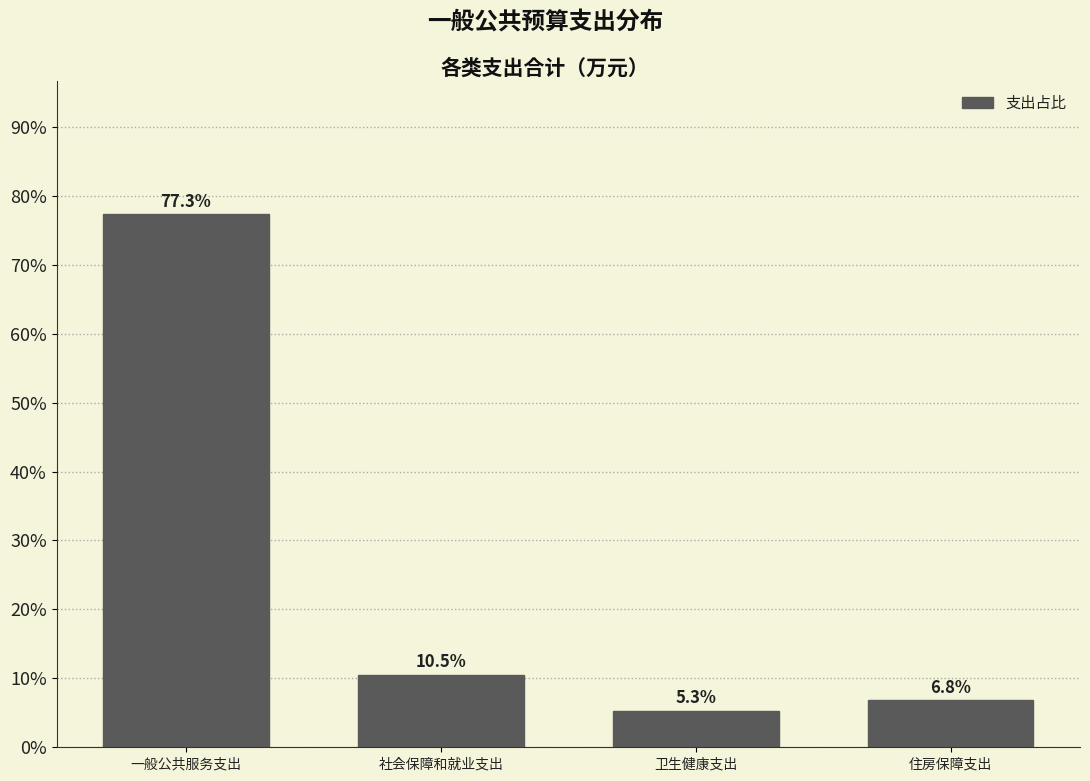

Reading right to left, what are all the values shown in this chart?

住房保障支出=6.8	卫生健康支出=5.3	社会保障和就业支出=10.5	一般公共服务支出=77.3